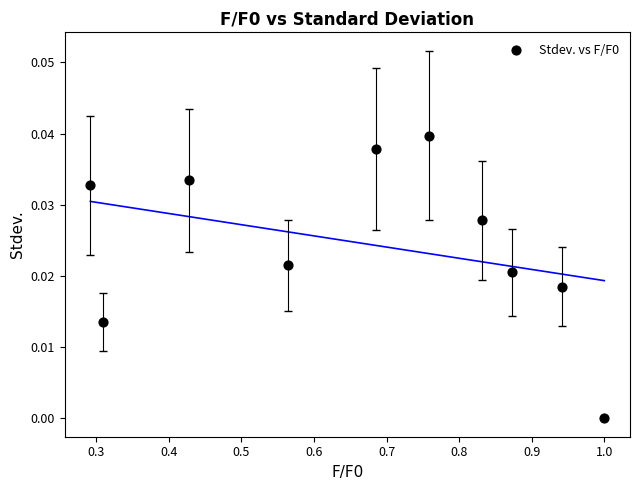

What is the range of X values (max minus min)?

0.7